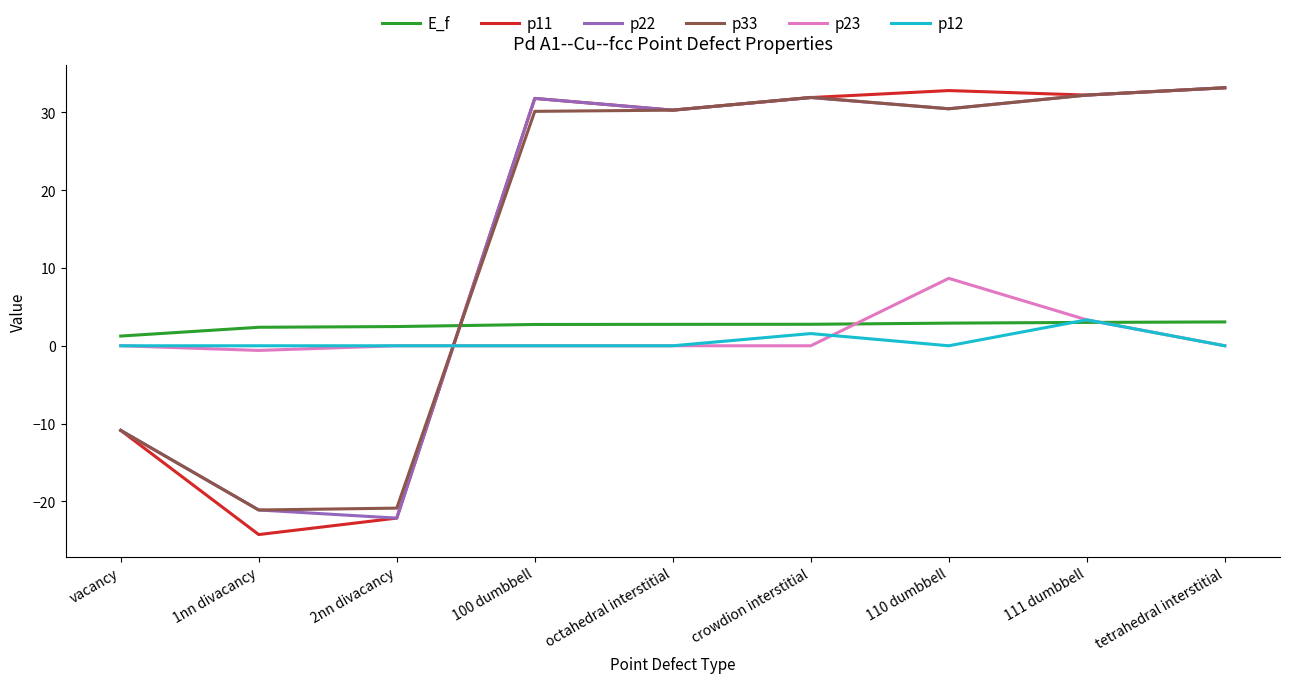

Is it true that p12 equals 1.6 at crowdion interstitial?

True